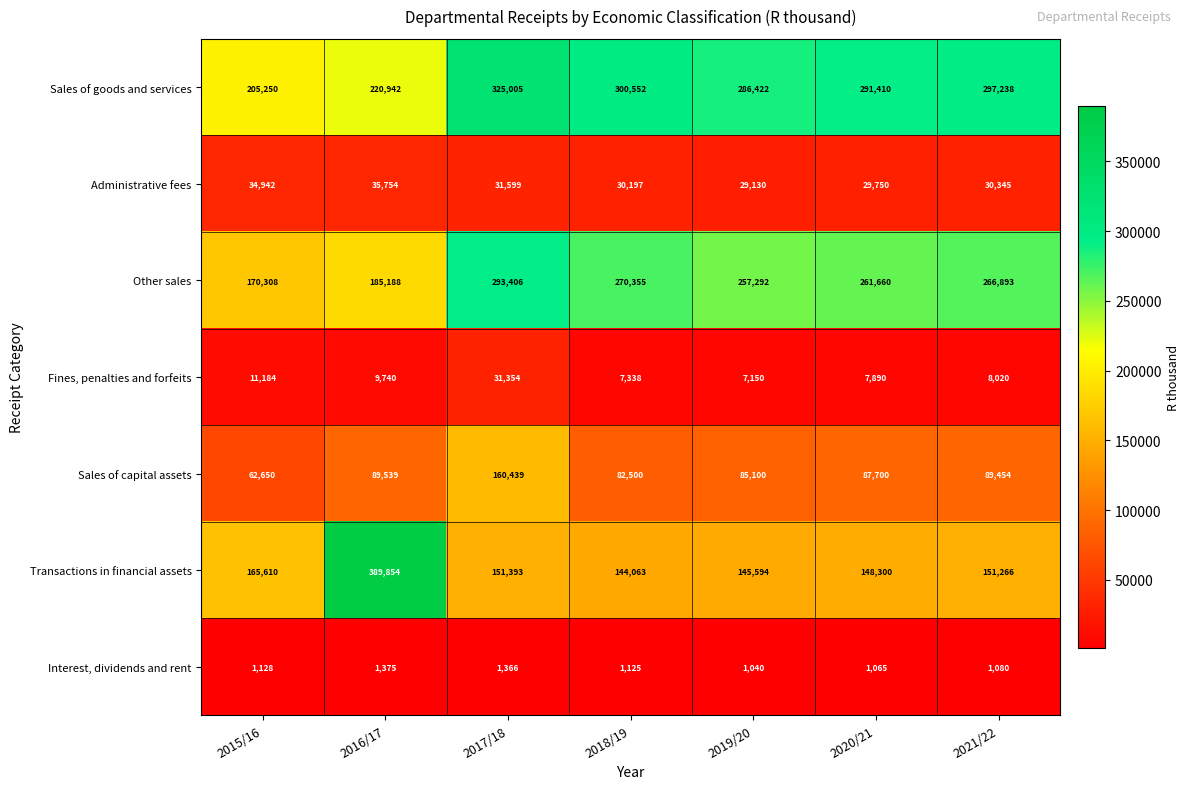

Between 2018/19 and 2019/20, which series saw the biggest shift?

Sales of goods and services